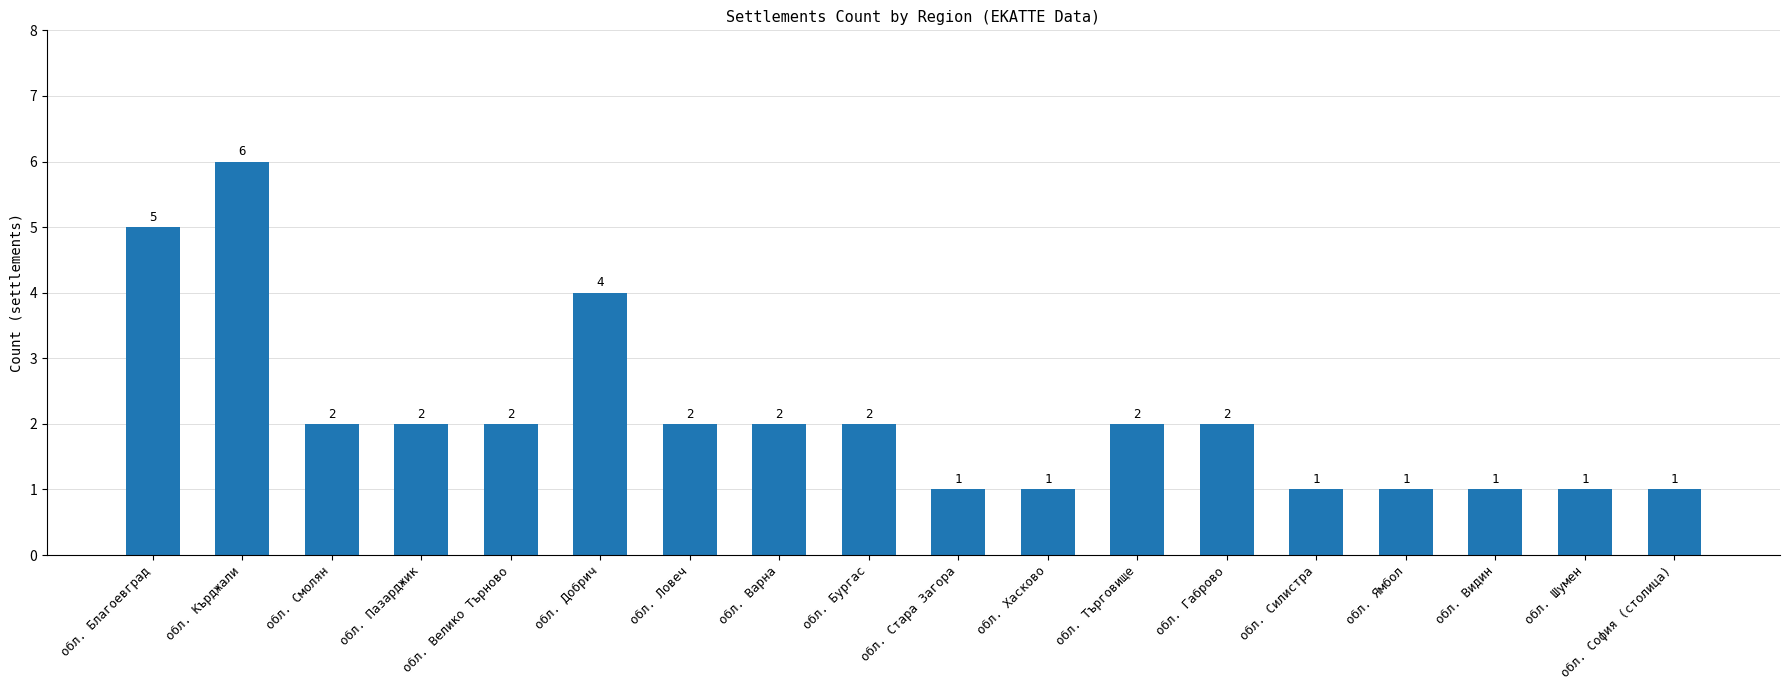

What is the label of the 16th bar from the right?

обл. Смолян